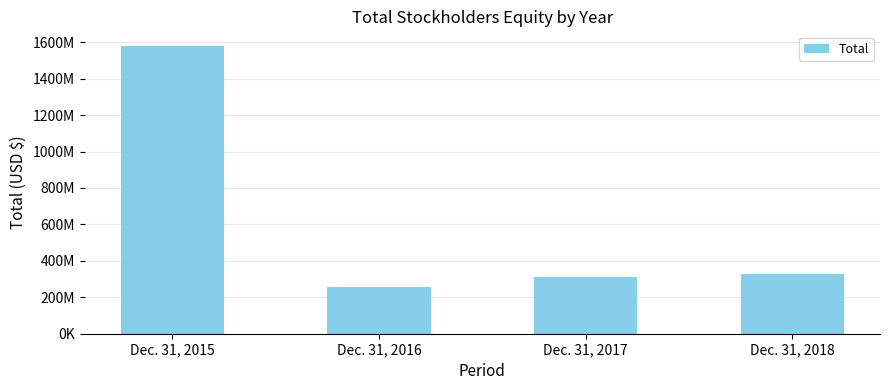

At which label is the value closest to 917410000?

Dec. 31, 2018